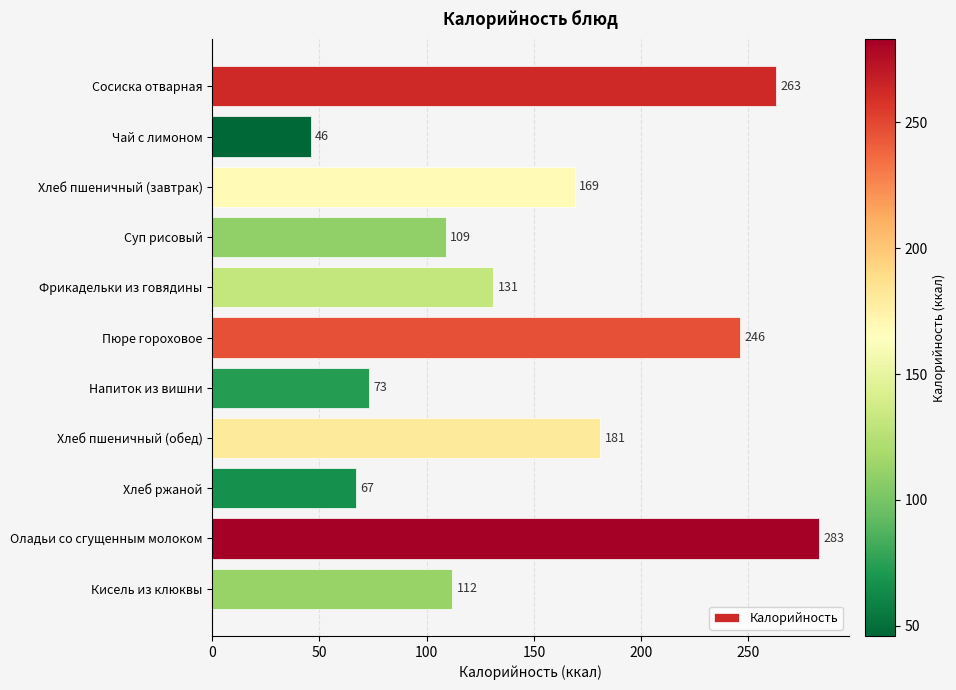

Does the chart contain any negative values?

No